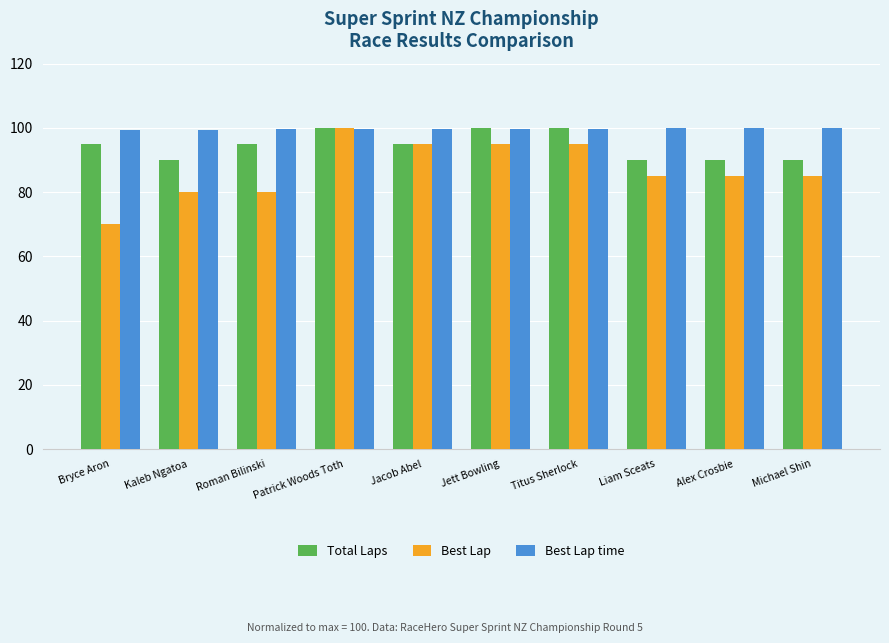

What is the highest value of the Best Lap series?

100.0